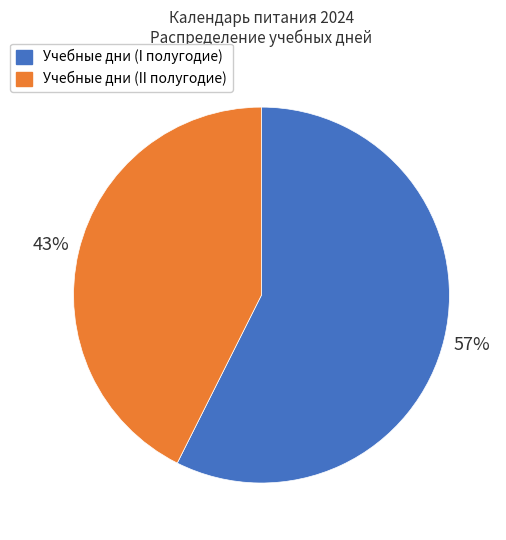

How many segments does this pie chart have?

2